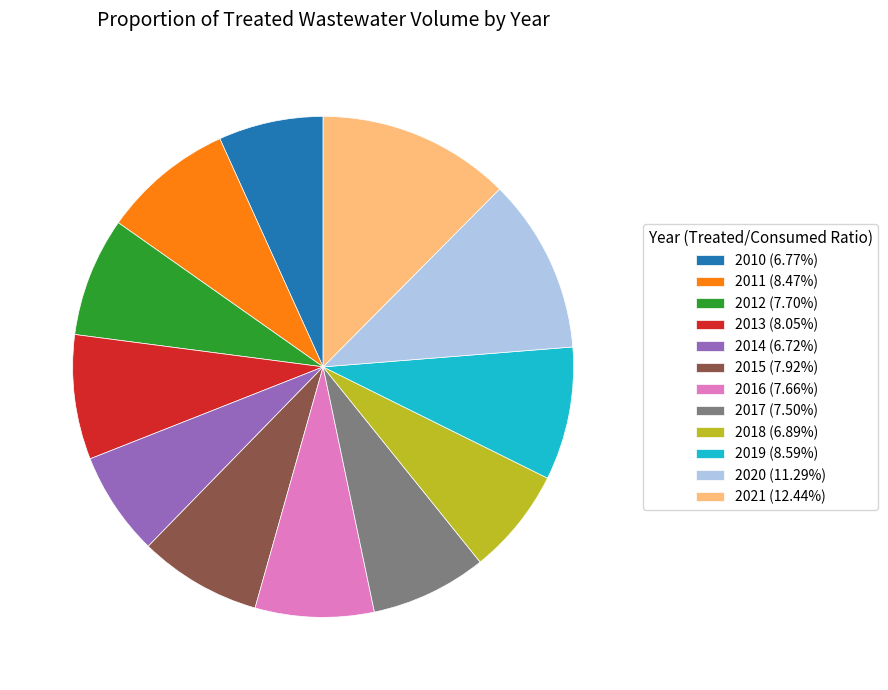

Do 2015 (7.92%) and 2016 (7.66%) together represent more than half of the pie?

No